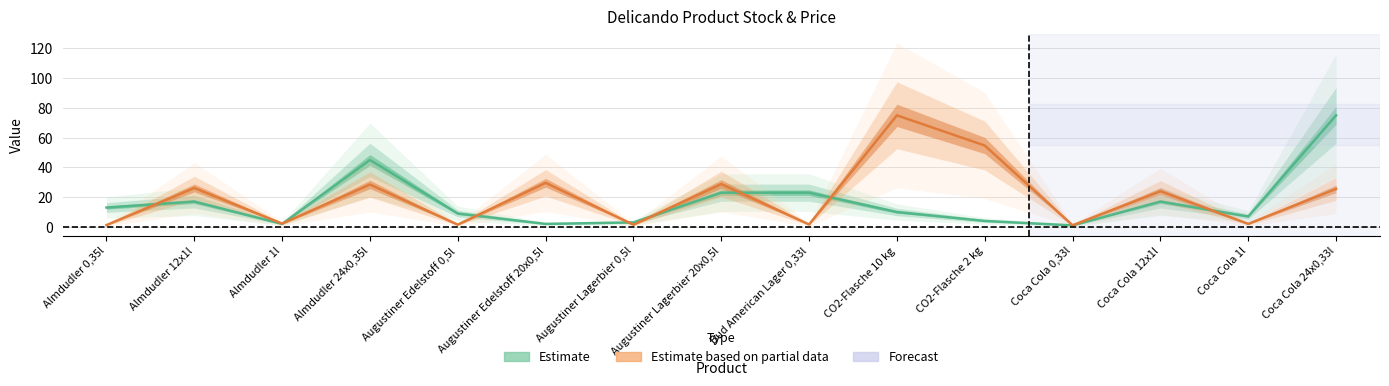

At which category does Stock reach its first local peak?

Almdudler 12x1l